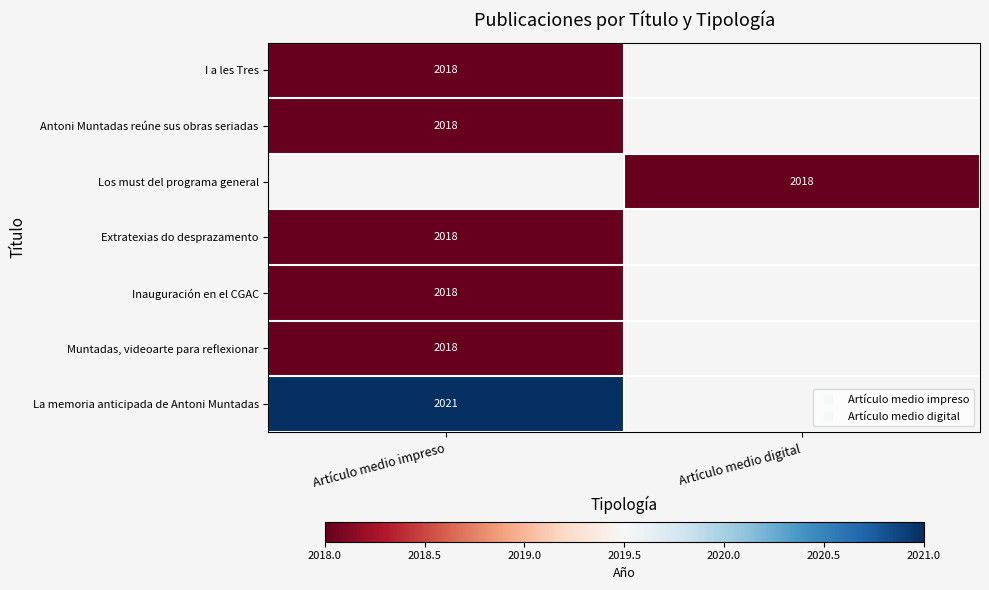

At which category does the chart reach its peak across all series?

Artículo medio impreso